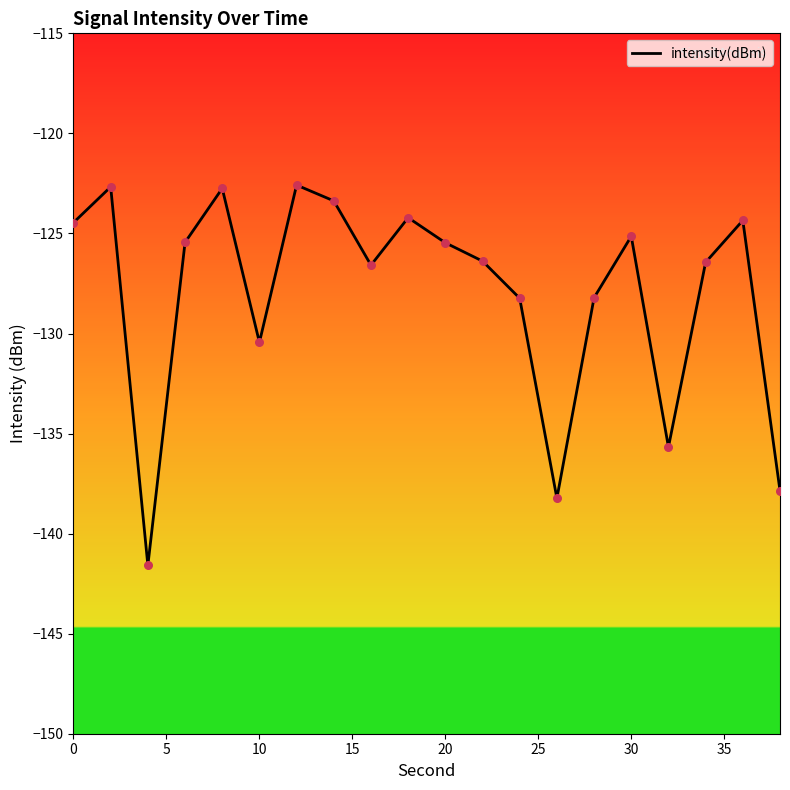

Between 0 and 5, which is larger?

5